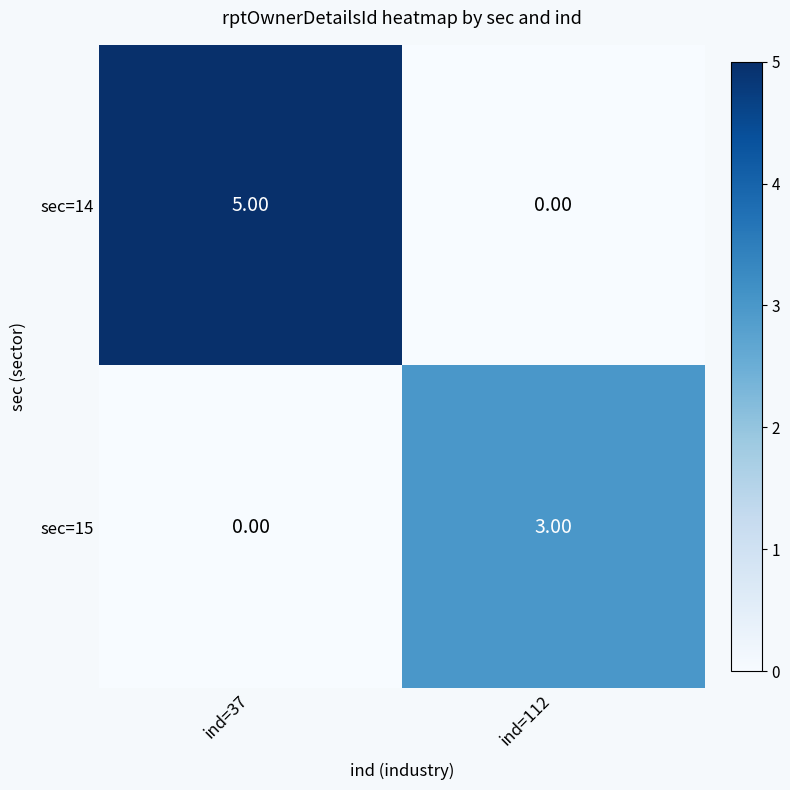

What is the difference between the sec=14 values at ind=112 and ind=37?

5